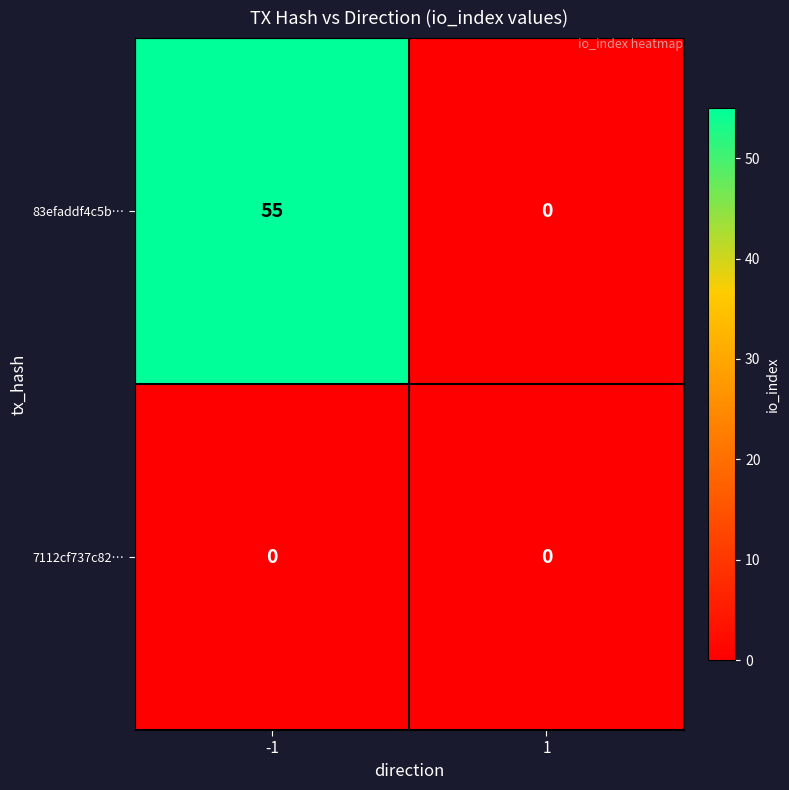

At which category is the sum across all series the highest?

-1